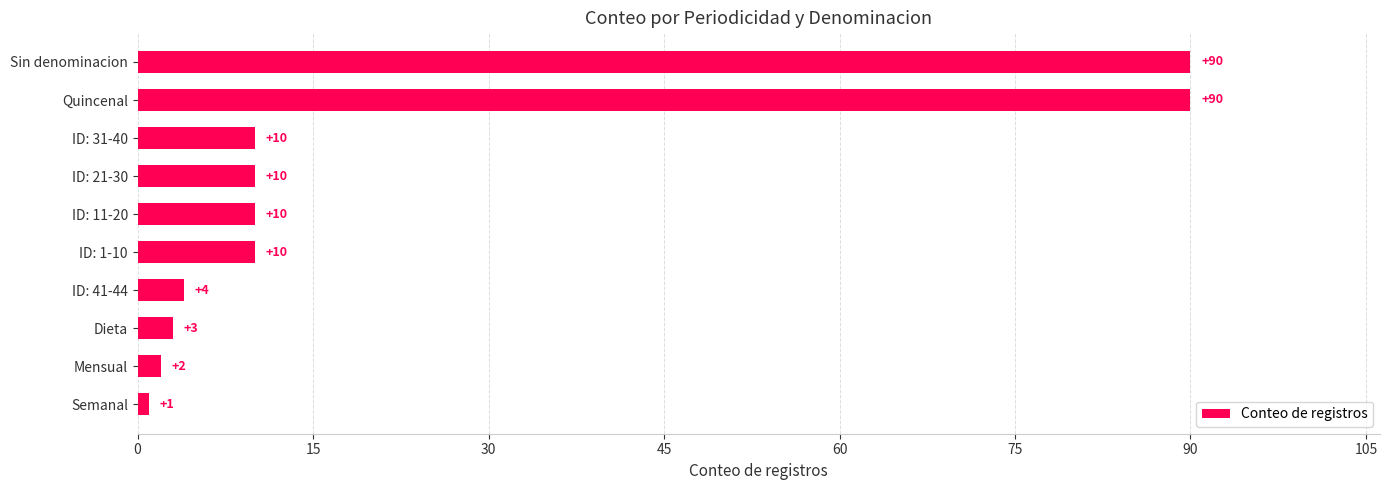

Is it true that the value at ID: 11-20 is 17?

False